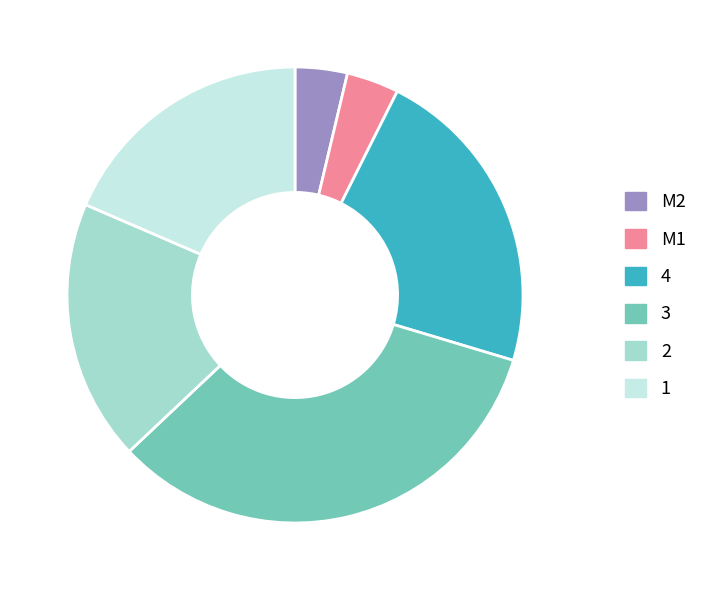

Count the number of slices in the pie.

6